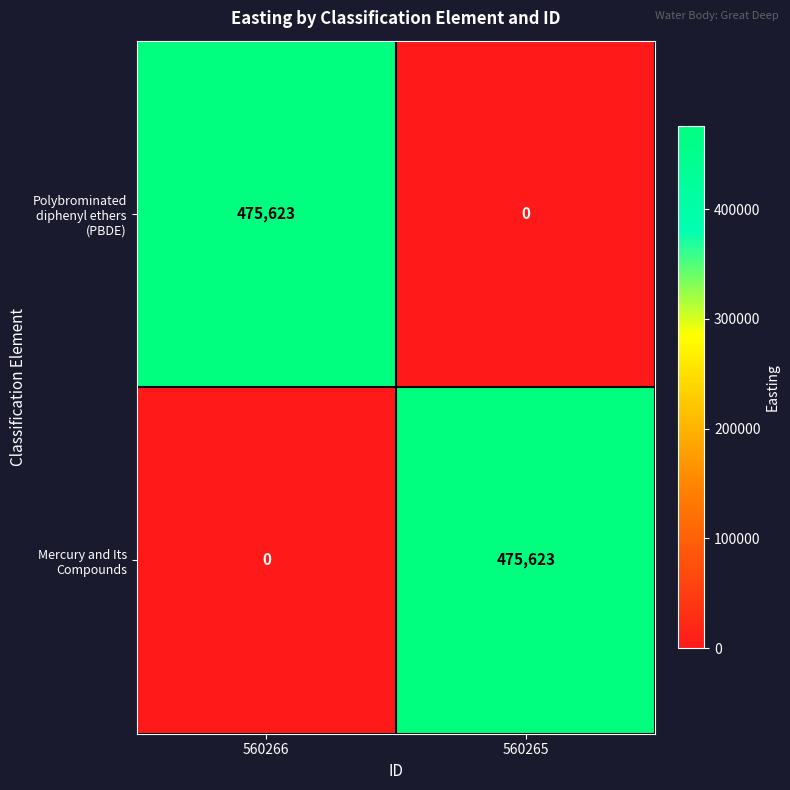

At which label is Polybrominated diphenyl ethers (PBDE) closest to 237811?

560265